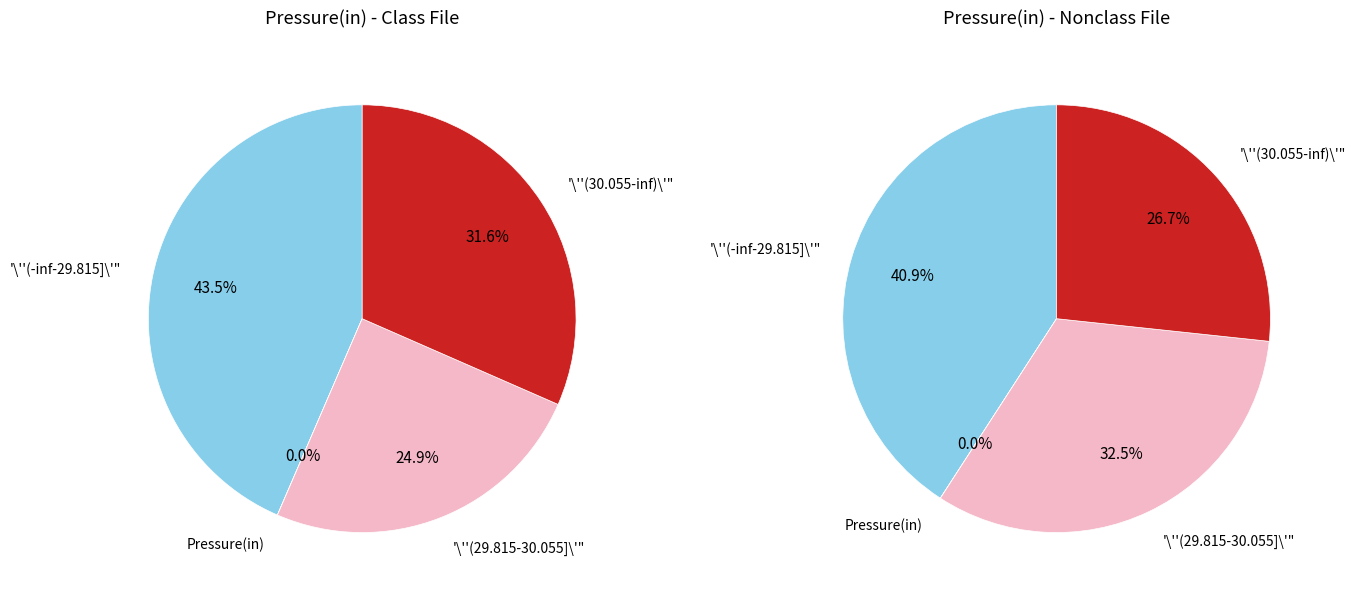

The pct15 slice represents 7% of the pie. True or false?

False